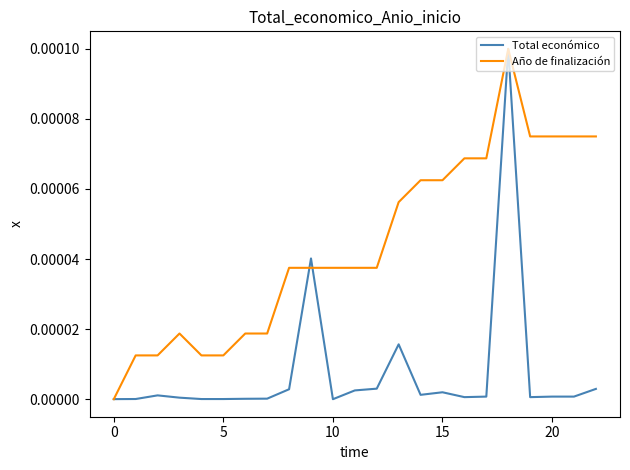

Which series has the largest total across all categories?

Año de finalización